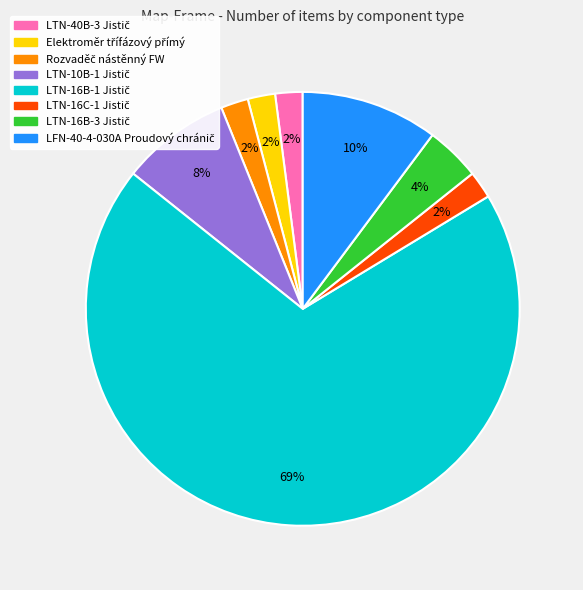

Does any single category account for the majority?

Yes